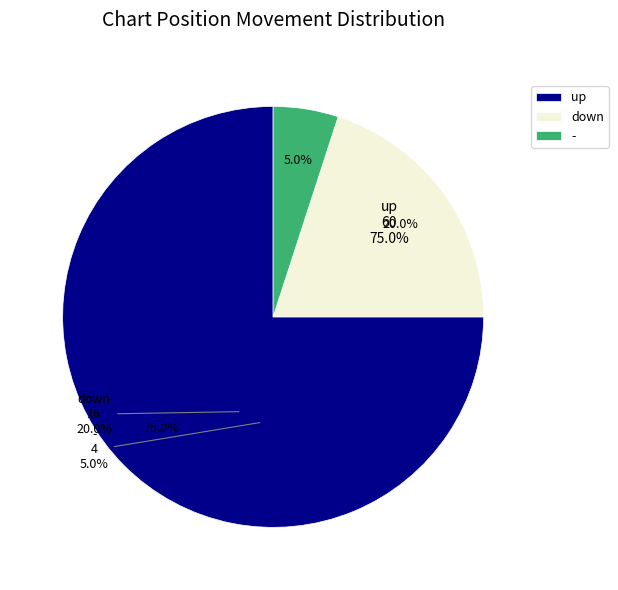

Rank the categories by value from lowest to highest.

-, down, up